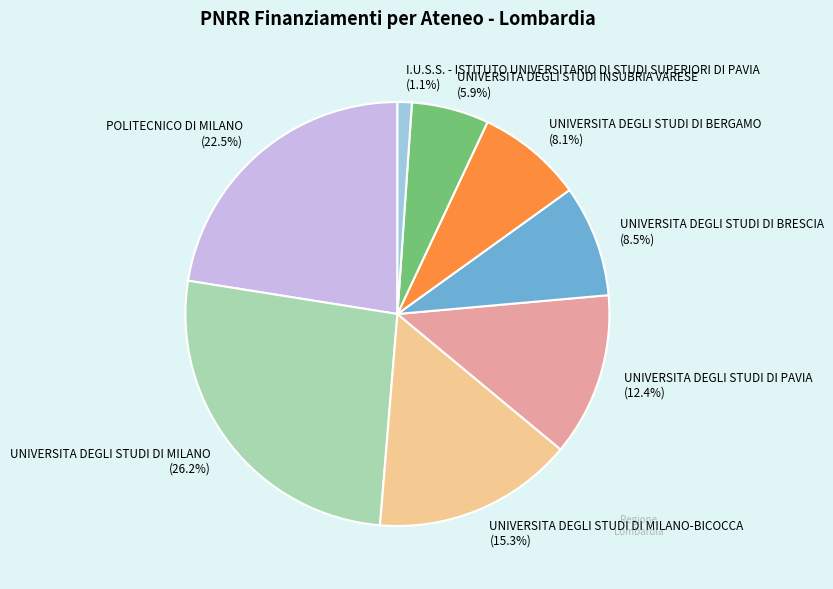

Is there a majority slice in this chart?

No